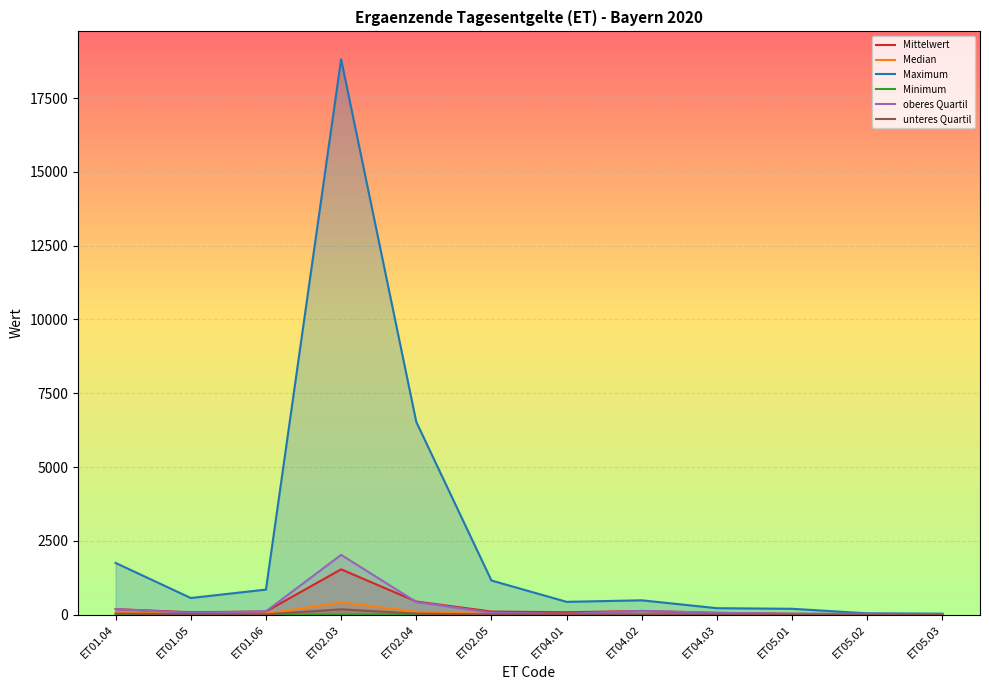

What is the average value of the Maximum series?

2590.6